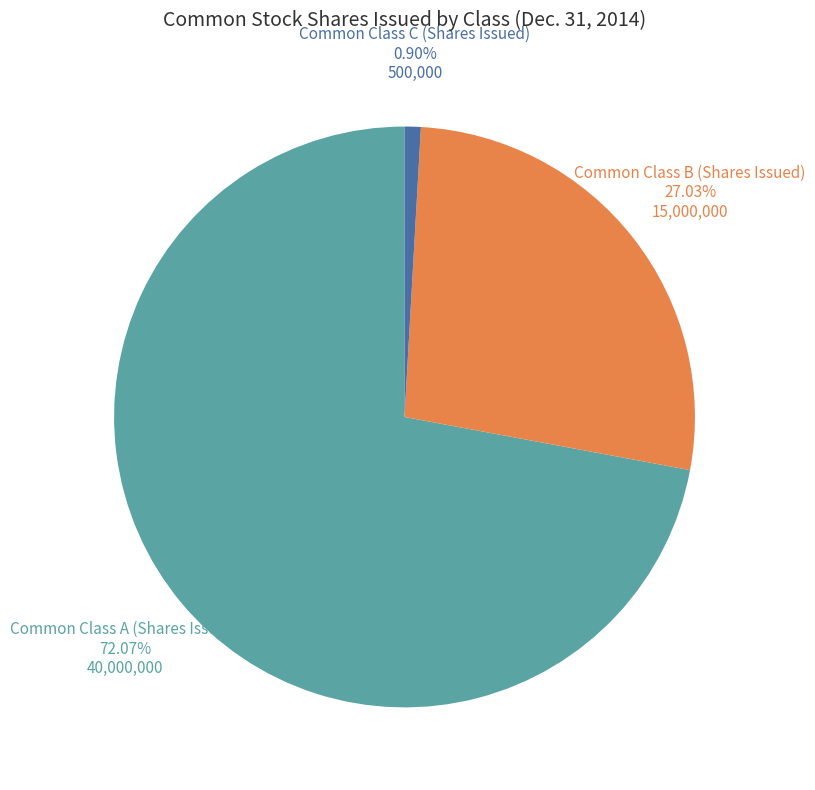

To the nearest percent, what portion does Common Class C (Shares Issued) represent?

1%